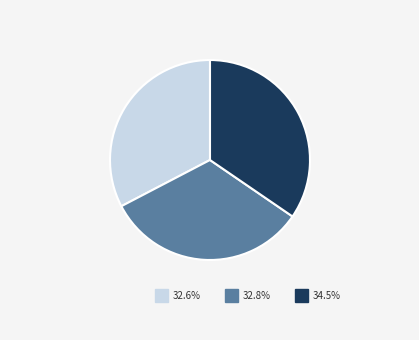

Is there a majority slice in this chart?

No